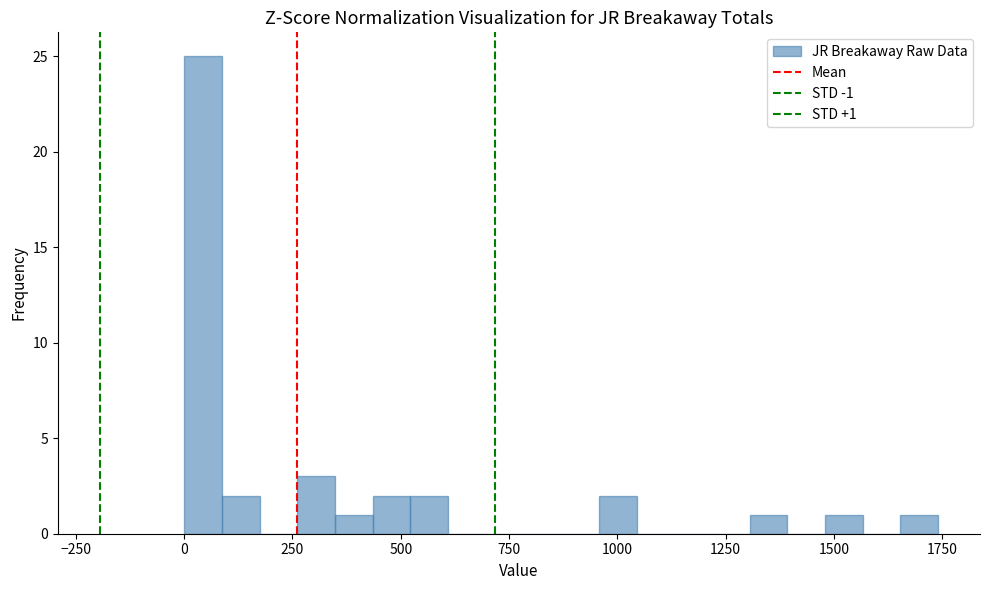

Read against the x-axis, roughly where is the centre of the tallest bar?

50